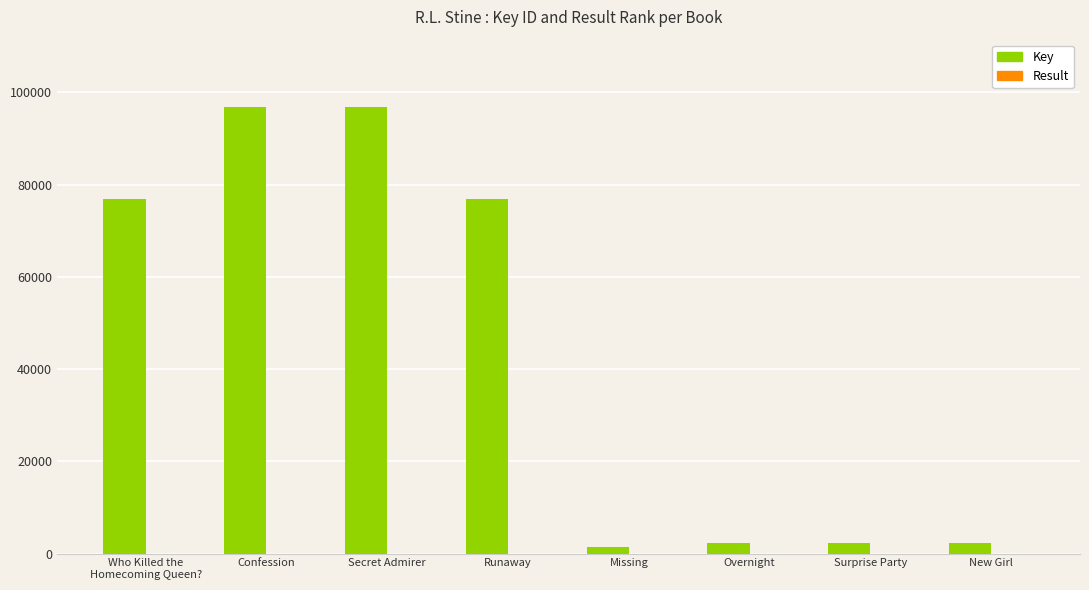

What is the greatest value displayed?

96899